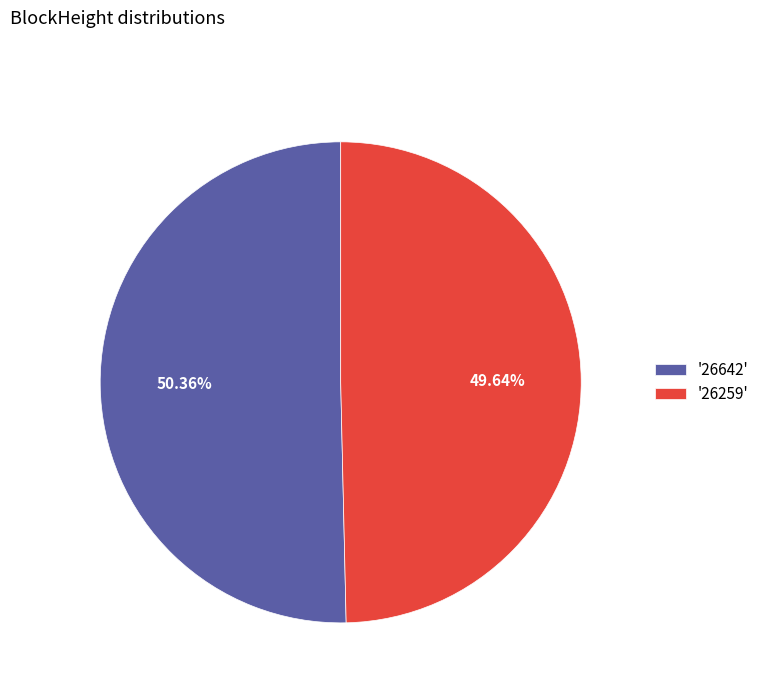

Combined, do '26642' and '26259' account for over 50%?

Yes